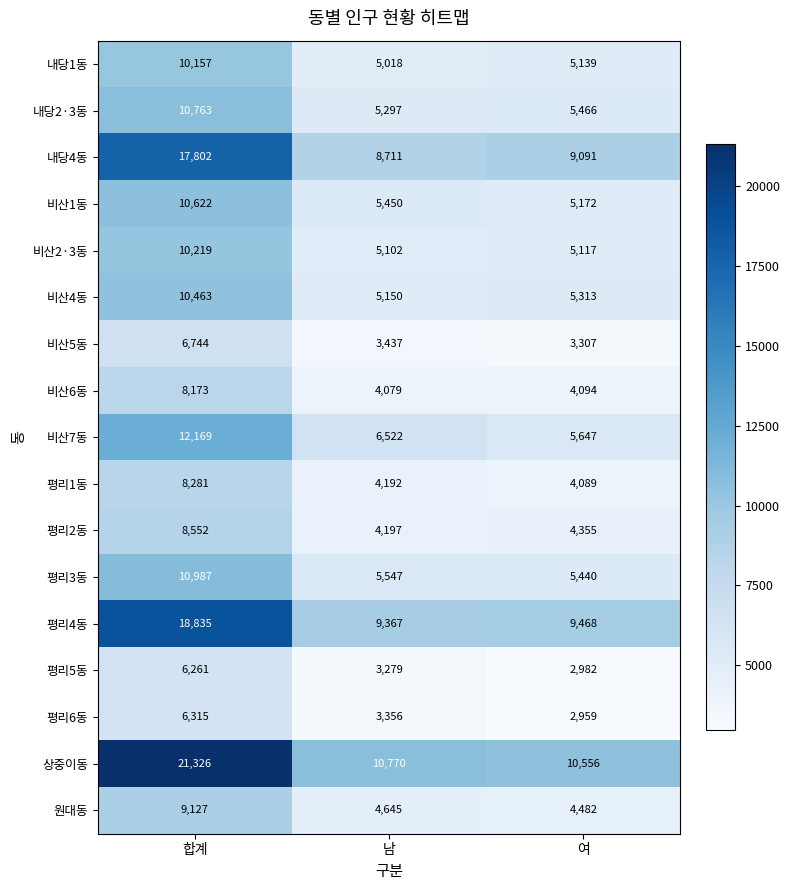

Where is 평리5동 nearest to the value 4621?

남